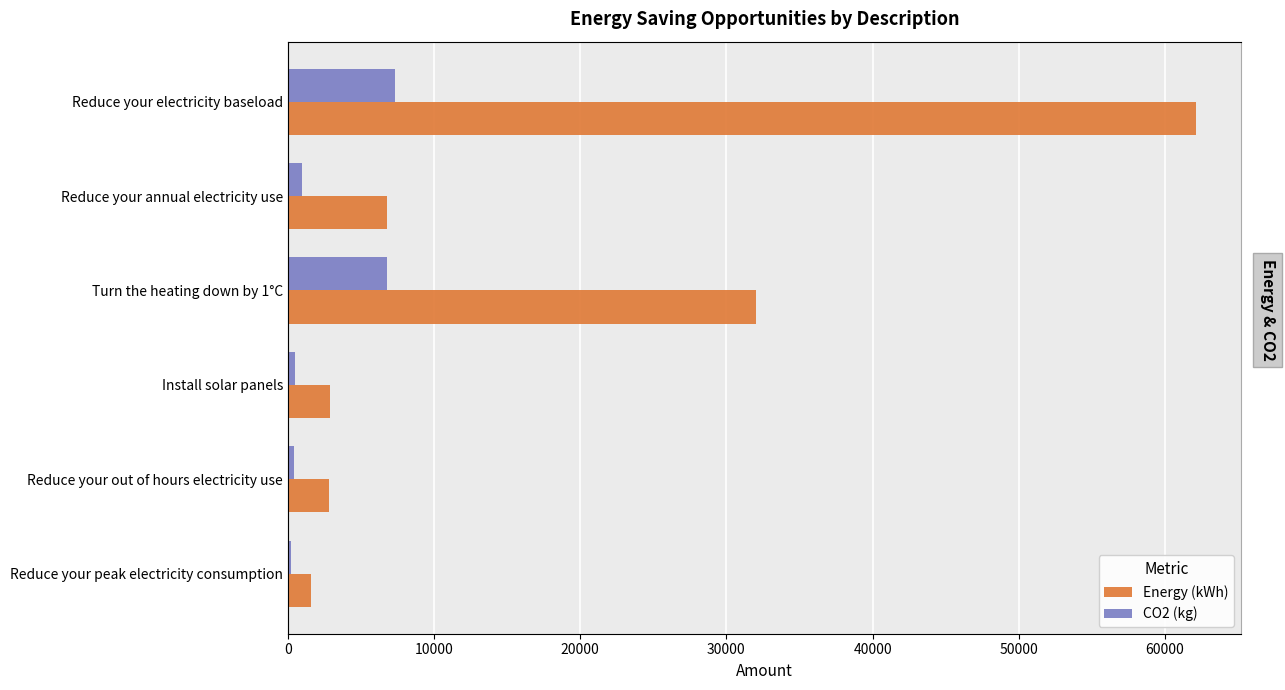

Is it true that Energy (kWh) equals 11360 at Reduce your annual electricity use?

False